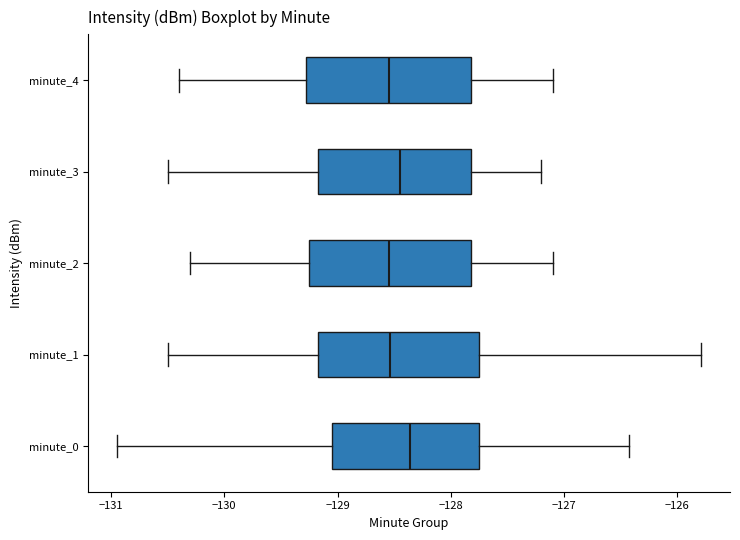

Where does the median line of the box for minute_4 sit on the x-axis? The values are not printed on the chart, so give them approximately, as read against the axis.

-128.5